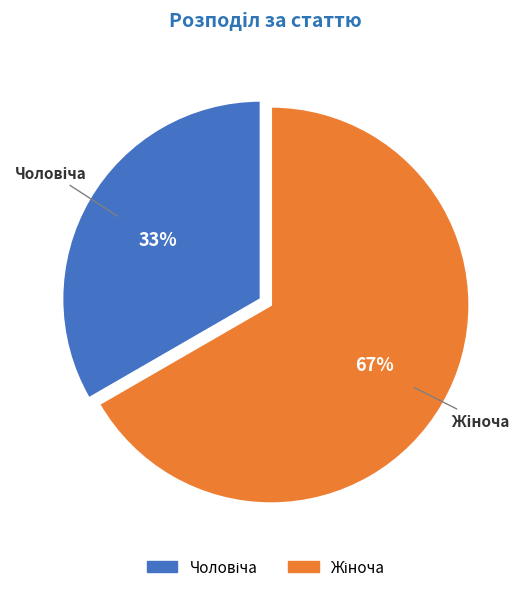

Is there any slice that represents more than half of the pie?

Yes